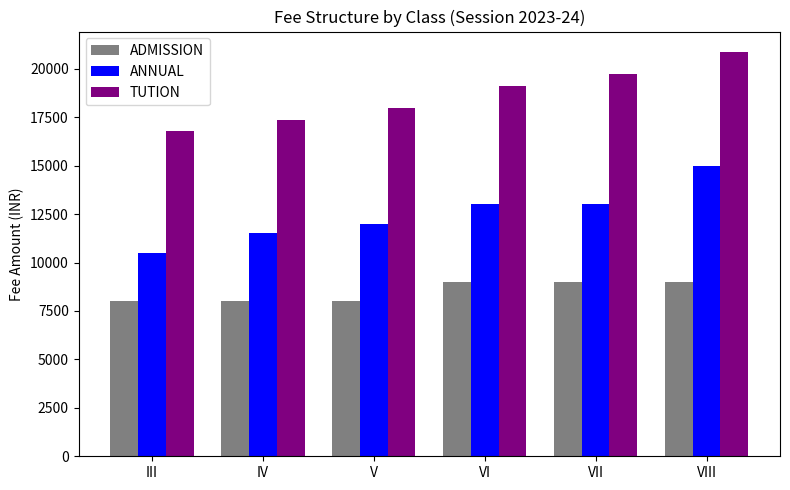

At which label does TUTION reach its peak?

VIII